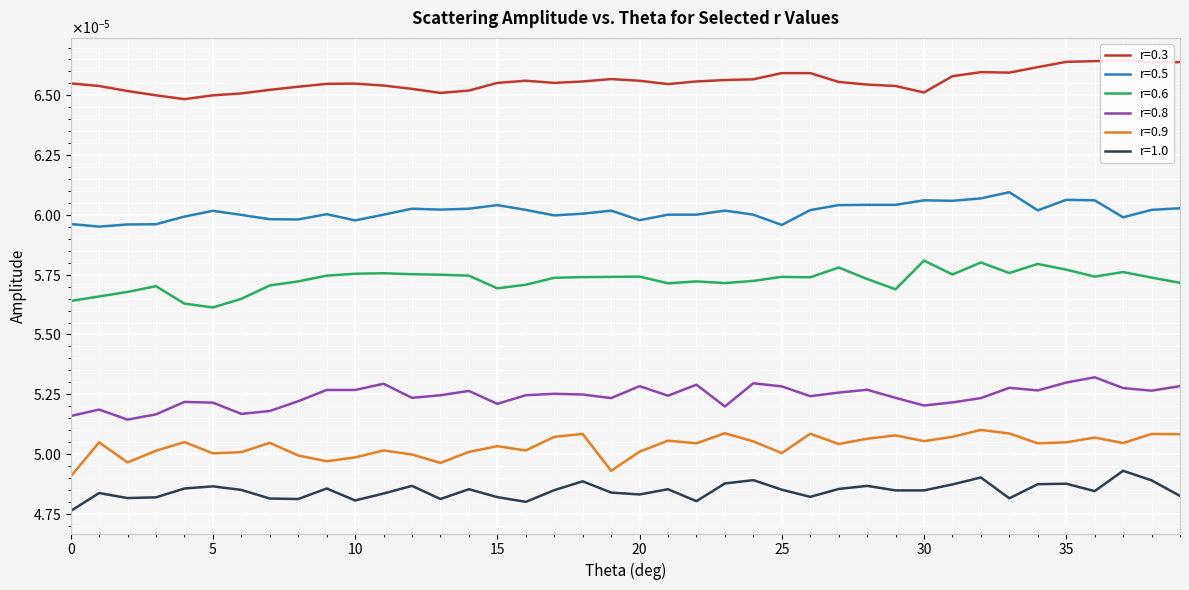

What are all the series names shown in the legend?

r=0.3, r=0.5, r=0.6, r=0.8, r=0.9, r=1.0